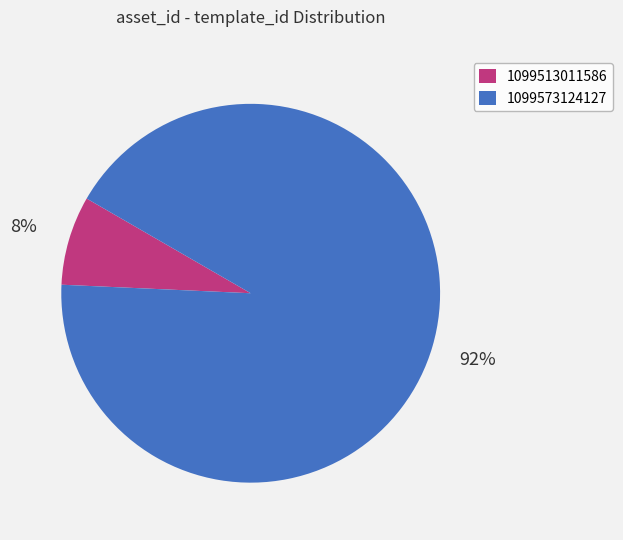

How many slices are in this pie chart?

2